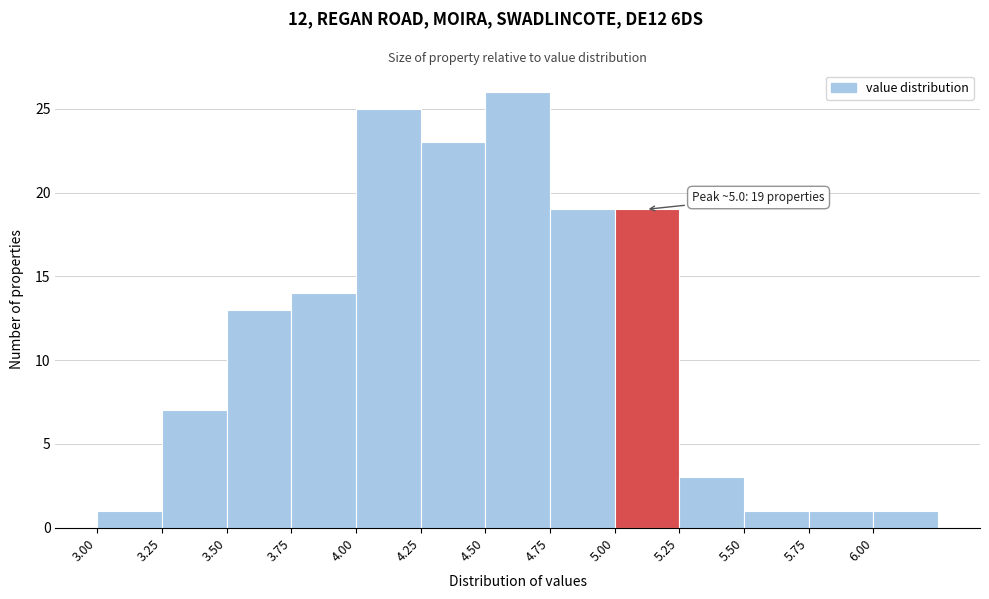

Over which range of the x-axis is the bar tallest?

4.50 to 4.75